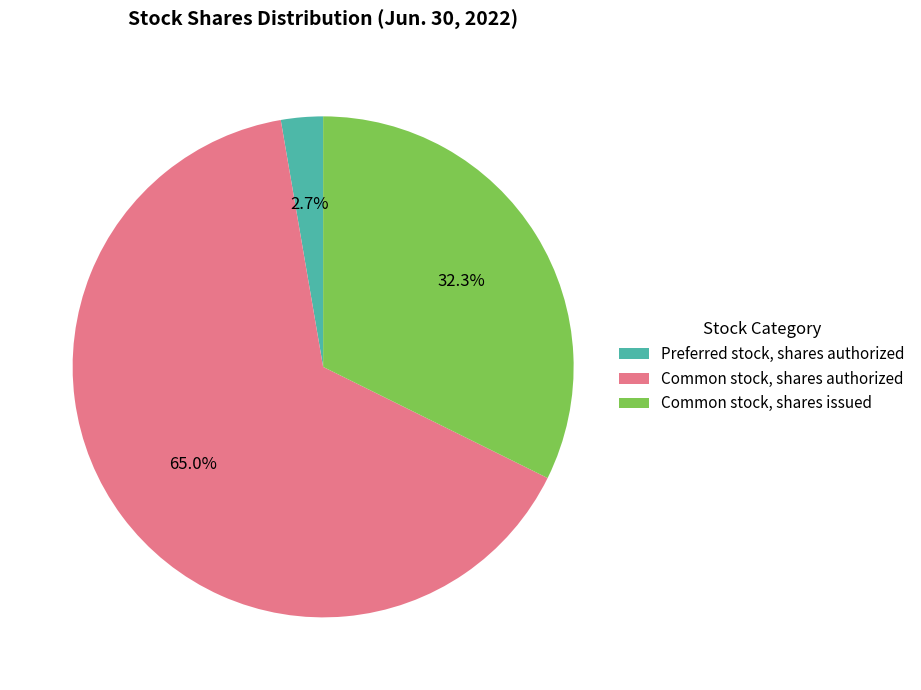

Combined, do Preferred stock, shares authorized and Common stock, shares authorized account for over 50%?

Yes